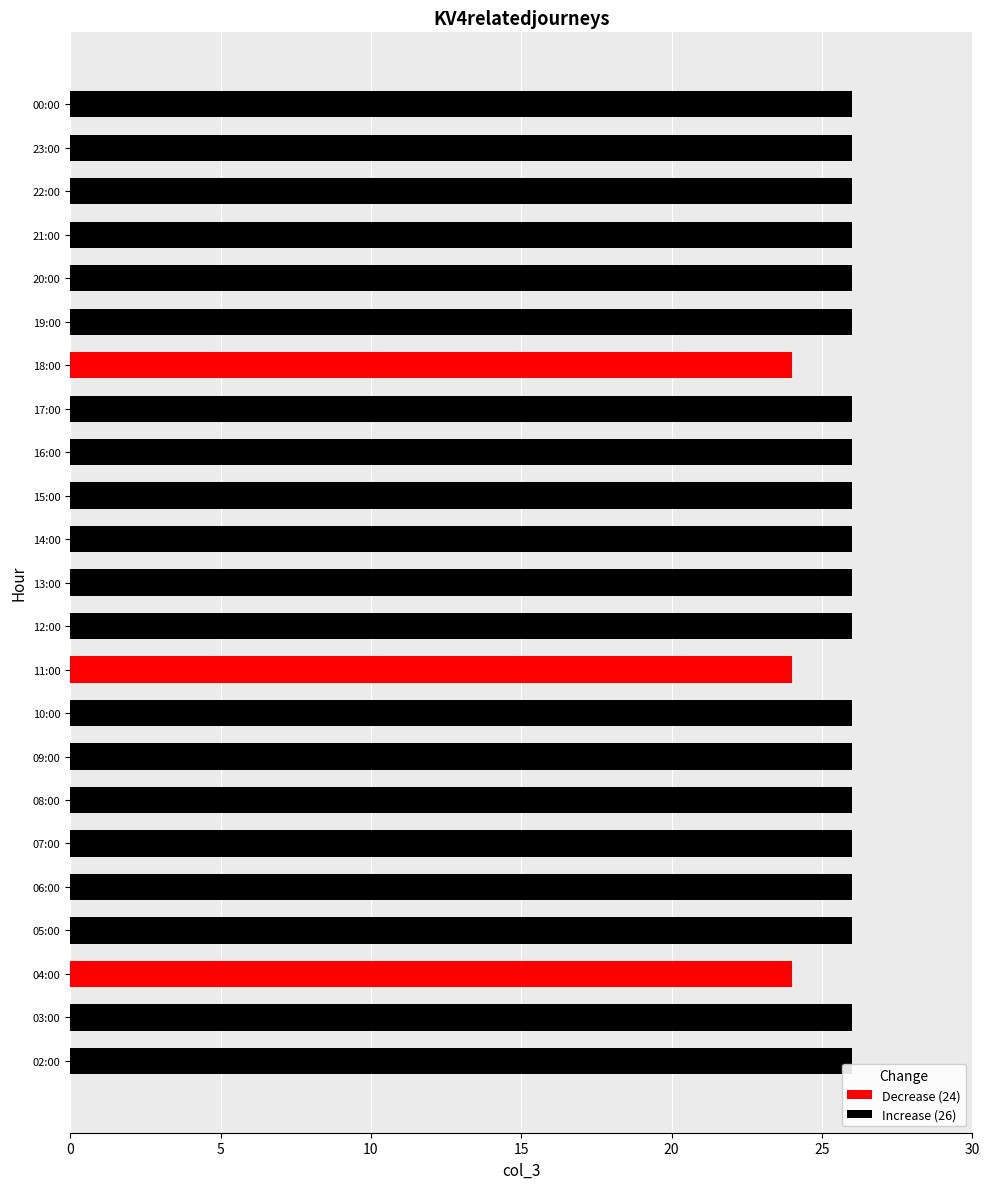

The Increase (26) series shows 34 at 20:00. True or false?

False